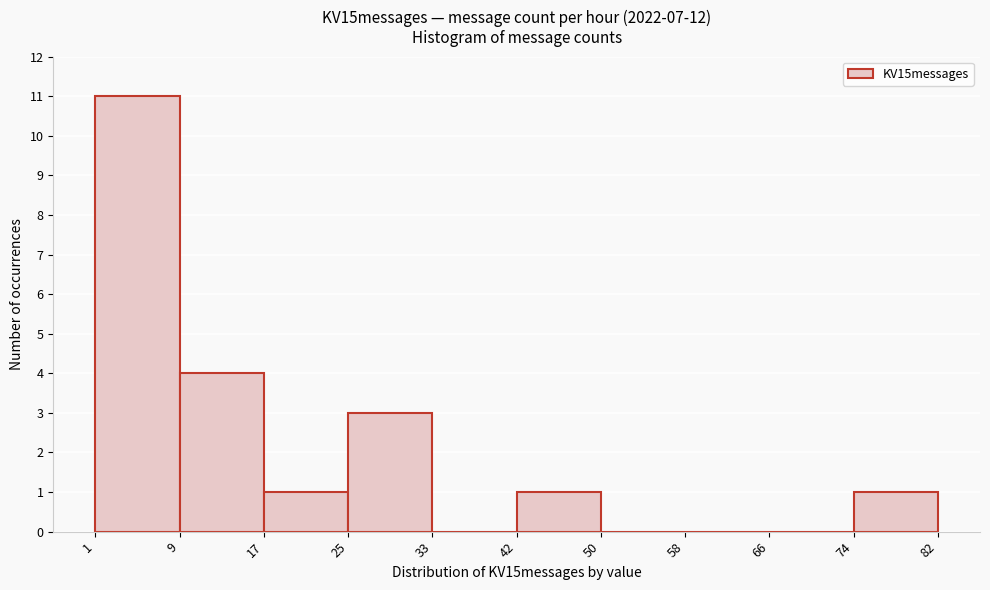

Over which range of the x-axis is the bar tallest?

1 to 9